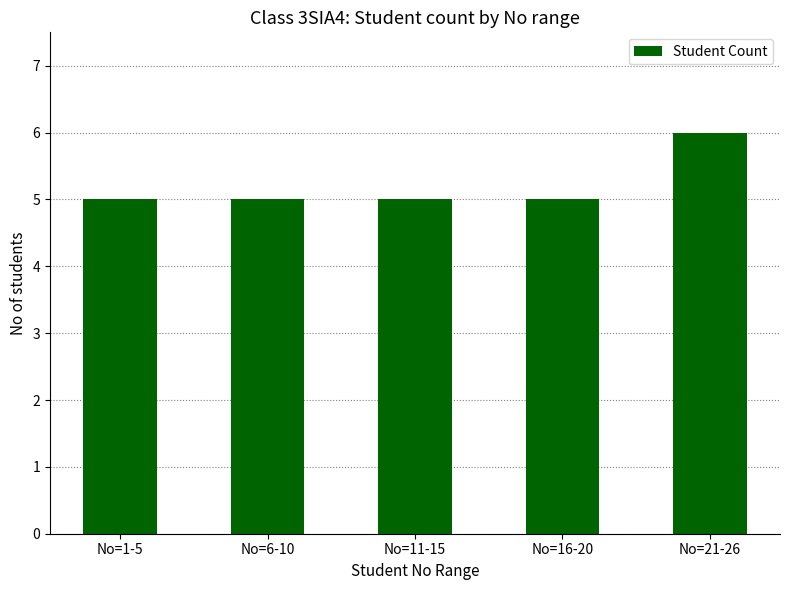

How many categories are shown in the chart?

5